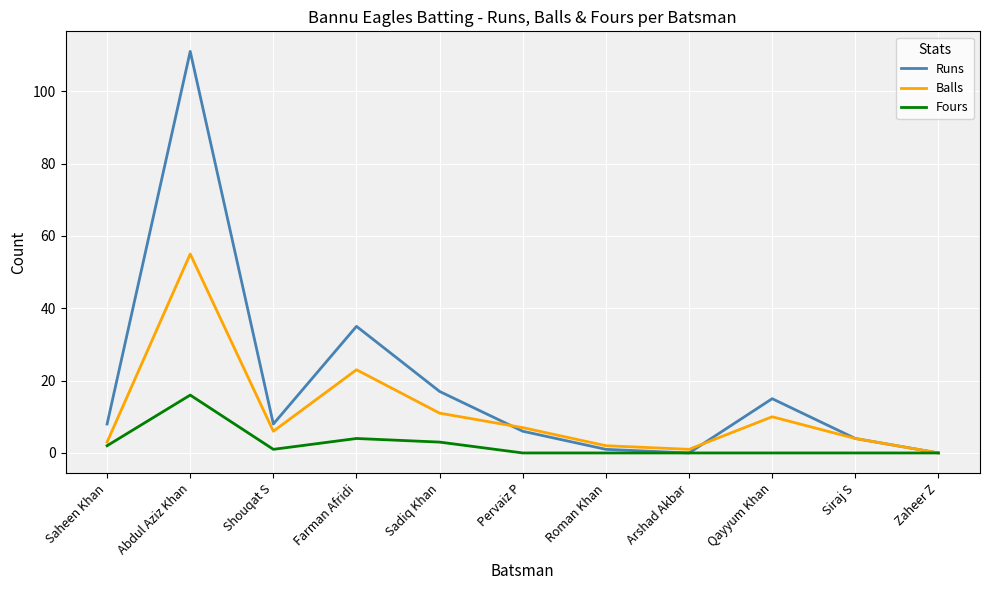

What is the average value of the Balls series?

11